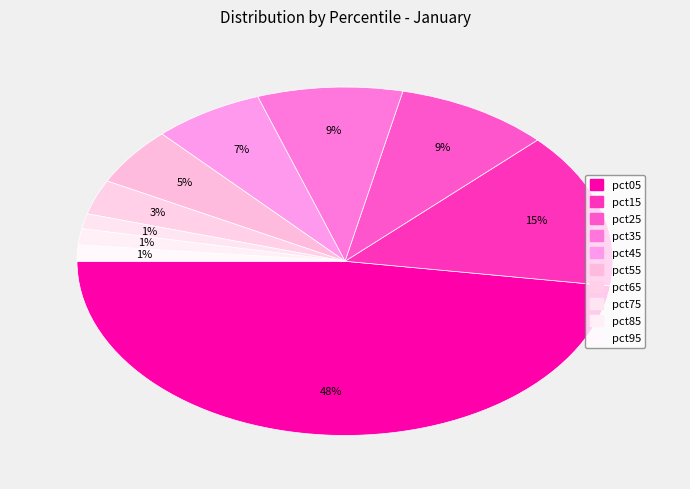

What is the largest slice in the pie chart?

pct05